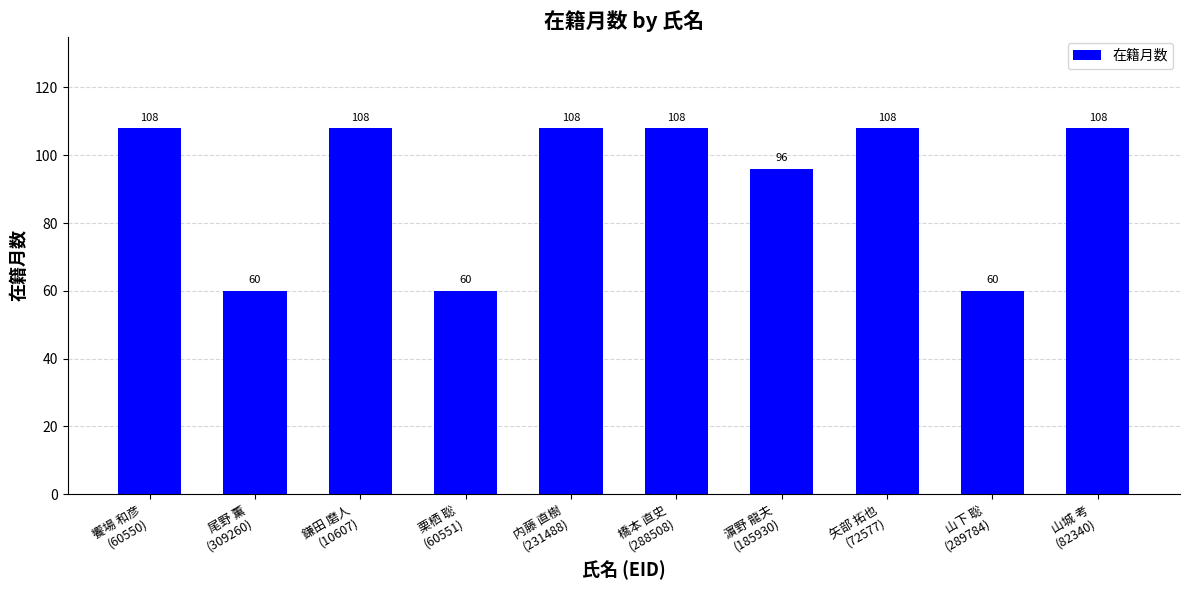

Which has a higher value, 尾野 薫
(309260) or 橋本 直史
(288508)?

橋本 直史
(288508)